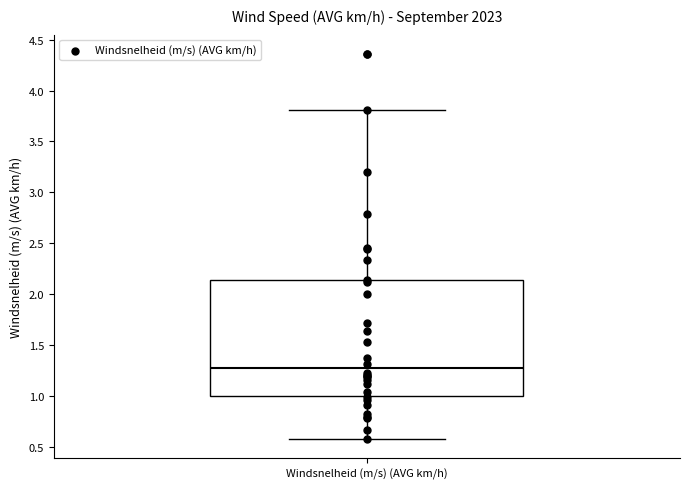

Read this box plot against the y-axis: the position of the median line, the range covered by the box, and the ends of both whiskers. The values are not printed on the chart, so give them approximately, as read against the axis.

median 1.25, box 1.00 to 2.15, whiskers 0.60 to 3.80